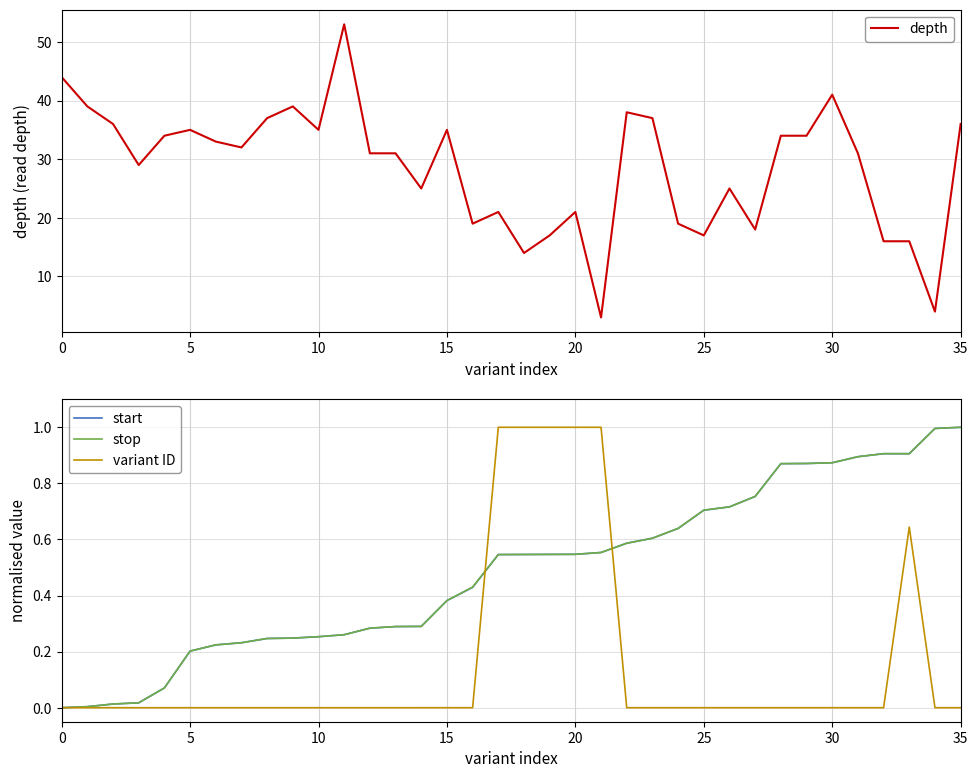

True or false: variant ID and depth intersect in this chart.

False